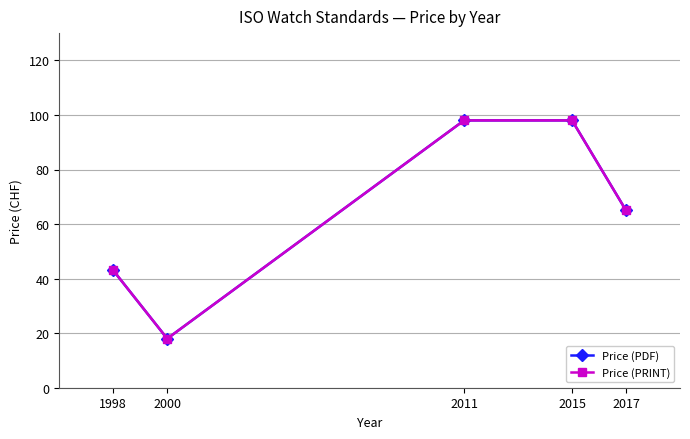

What is the minimum value for Price (PRINT)?

18